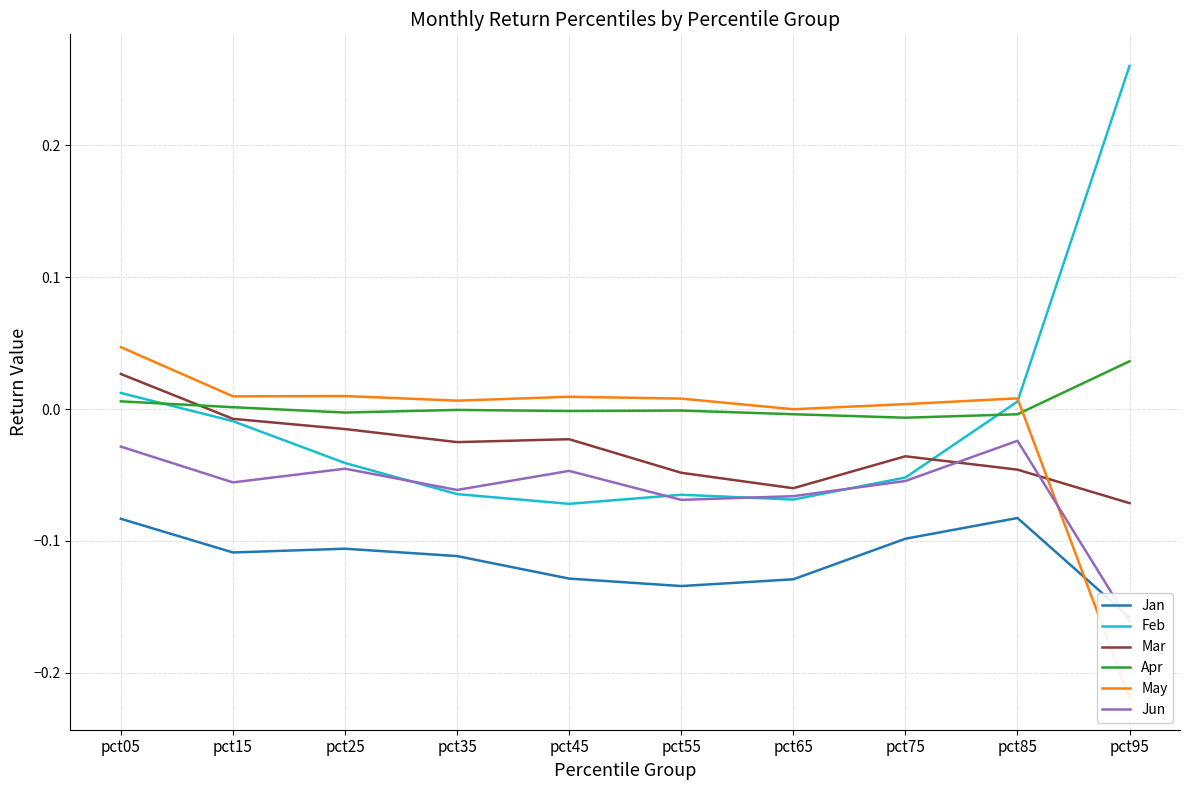

What are all the series names shown in the legend?

Jan, Feb, Mar, Apr, May, Jun